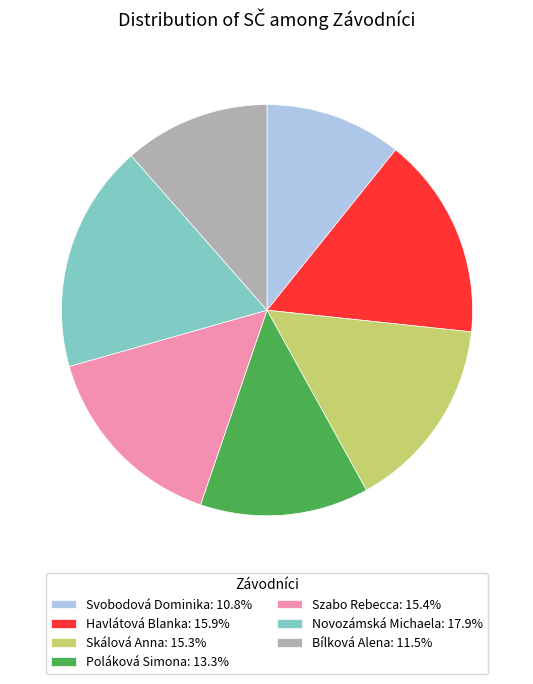

Count the number of slices in the pie.

7